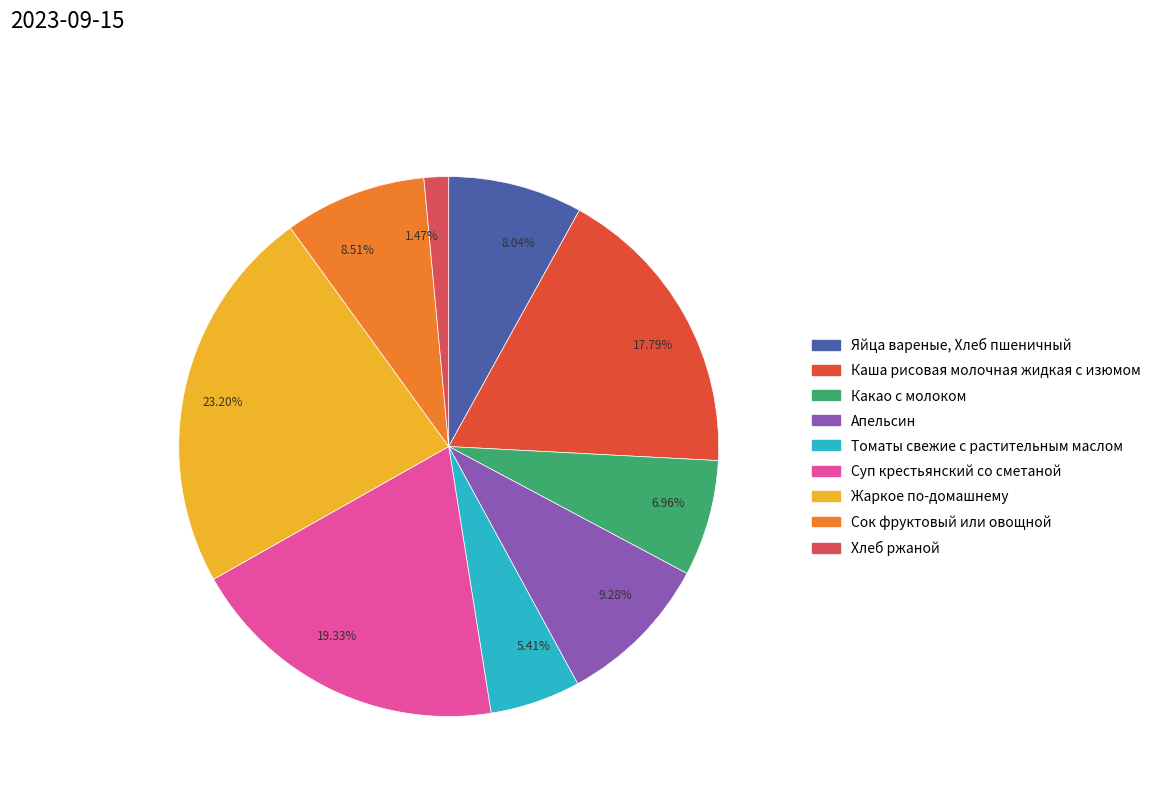

Which has a higher value, 5.41% or 8.04%?

8.04%